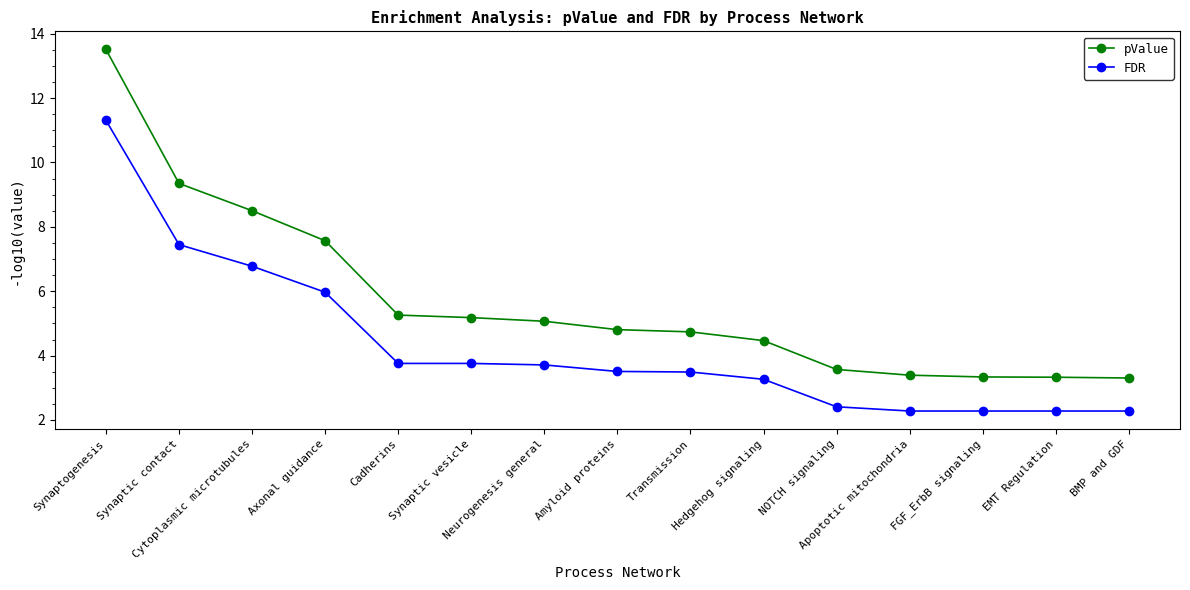

Which series changed the most between Neurogenesis general and FGF_ErbB signaling?

pValue